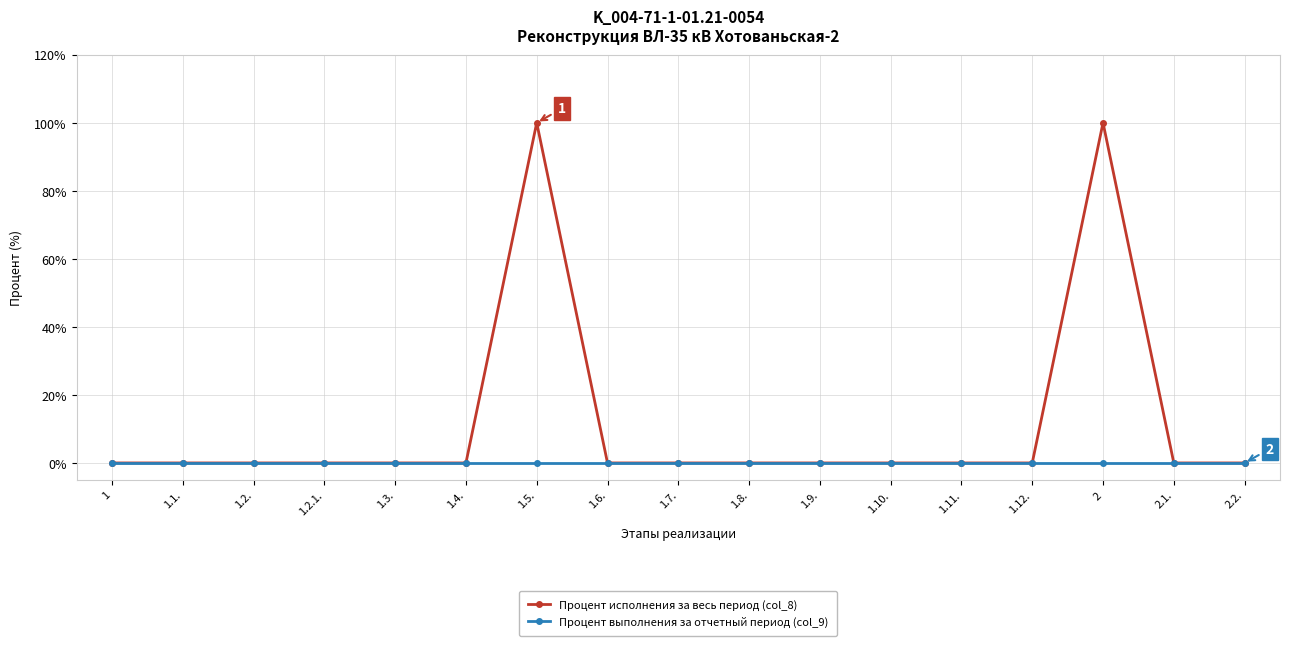

List the series in order of their overall mean, highest first.

Процент исполнения за весь период (col_8), Процент выполнения за отчетный период (col_9)